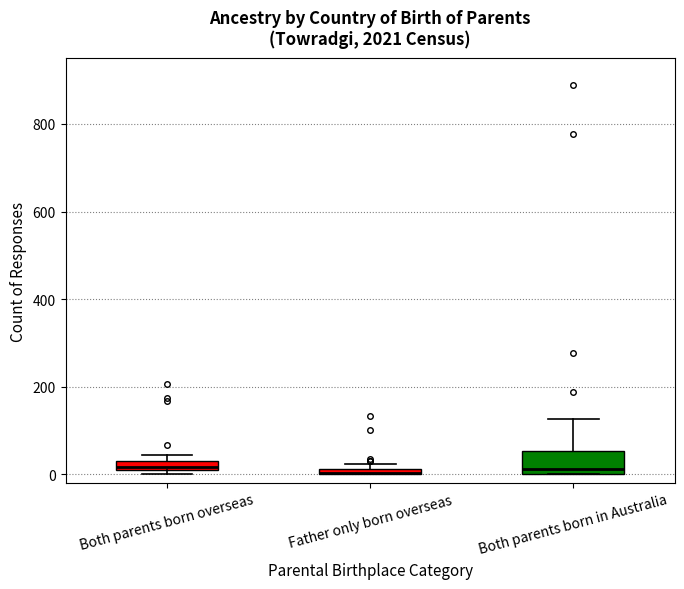

Comparing the boxes themselves (not the whiskers), which one is the tallest?

Both parents born in Australia